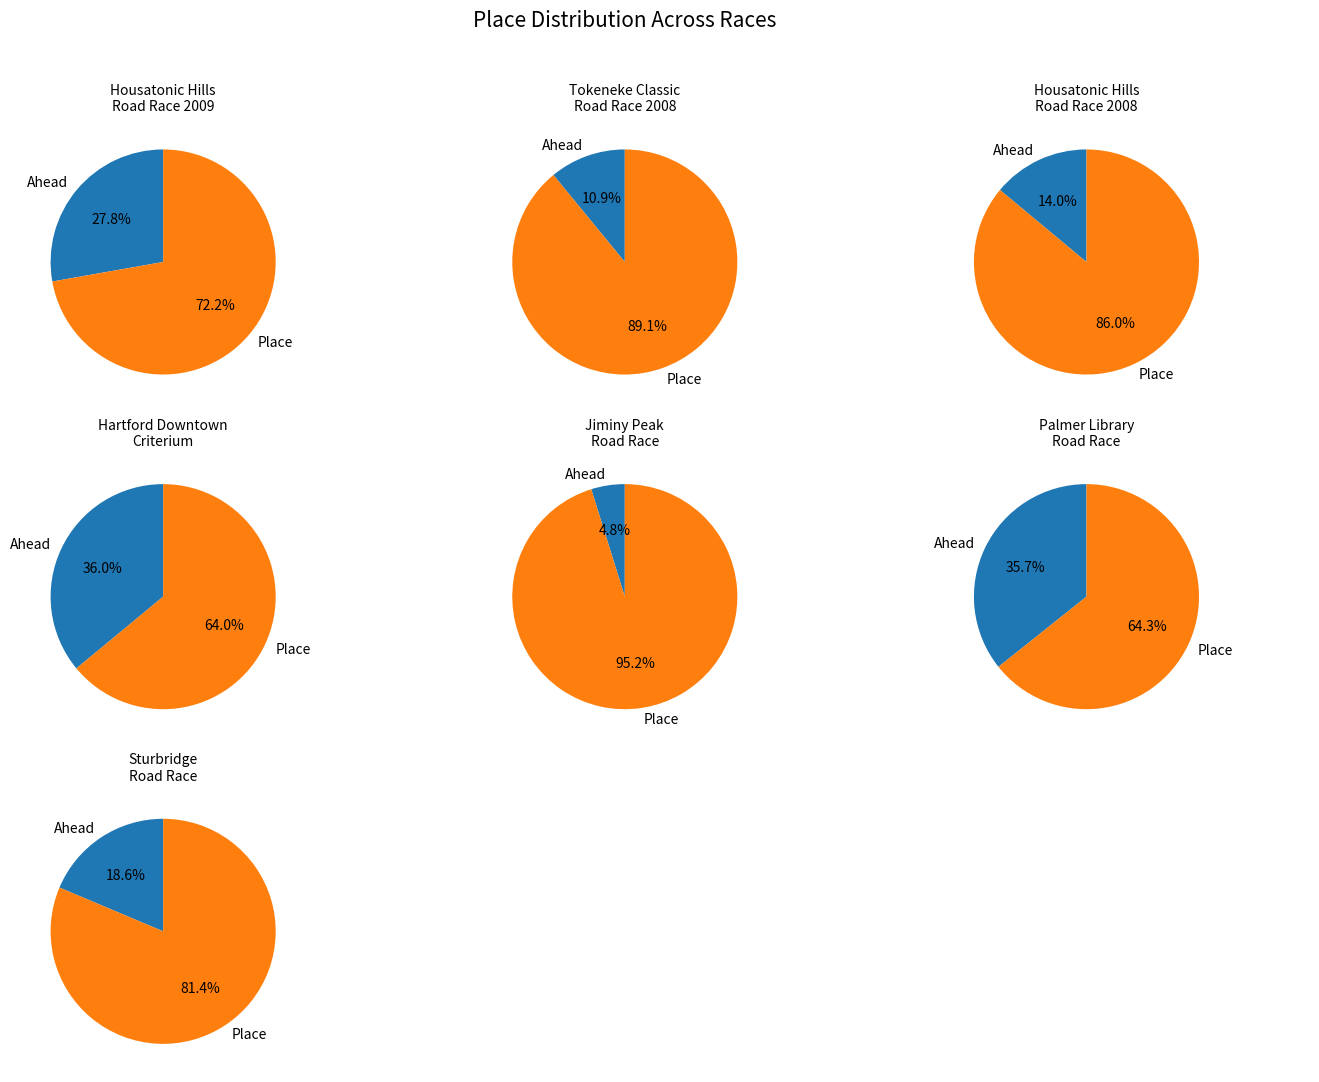

How many slices are in this pie chart?

7